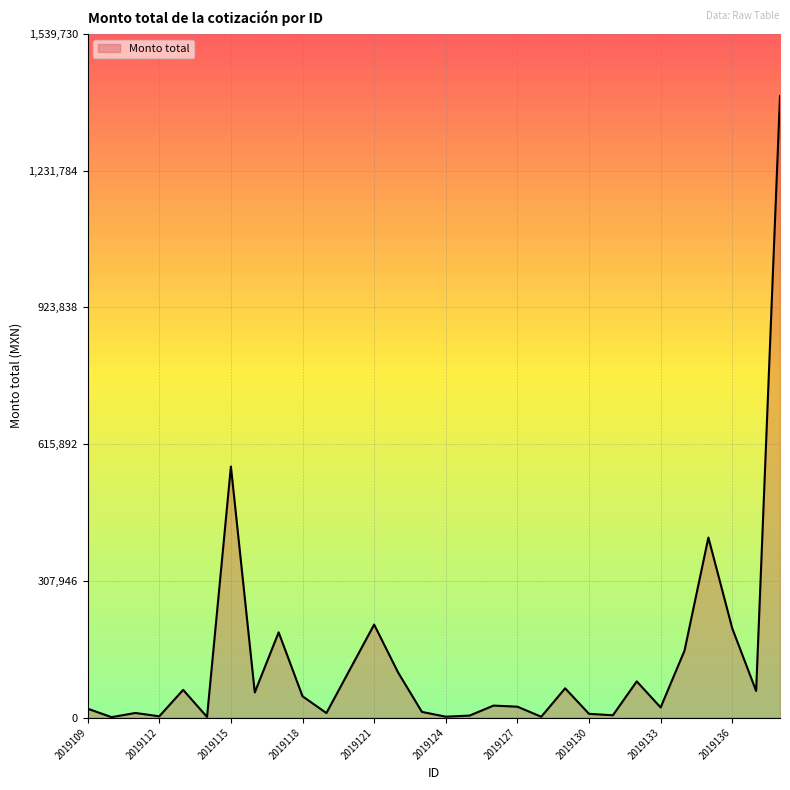

What is the maximum value shown in the chart?

1399755.0